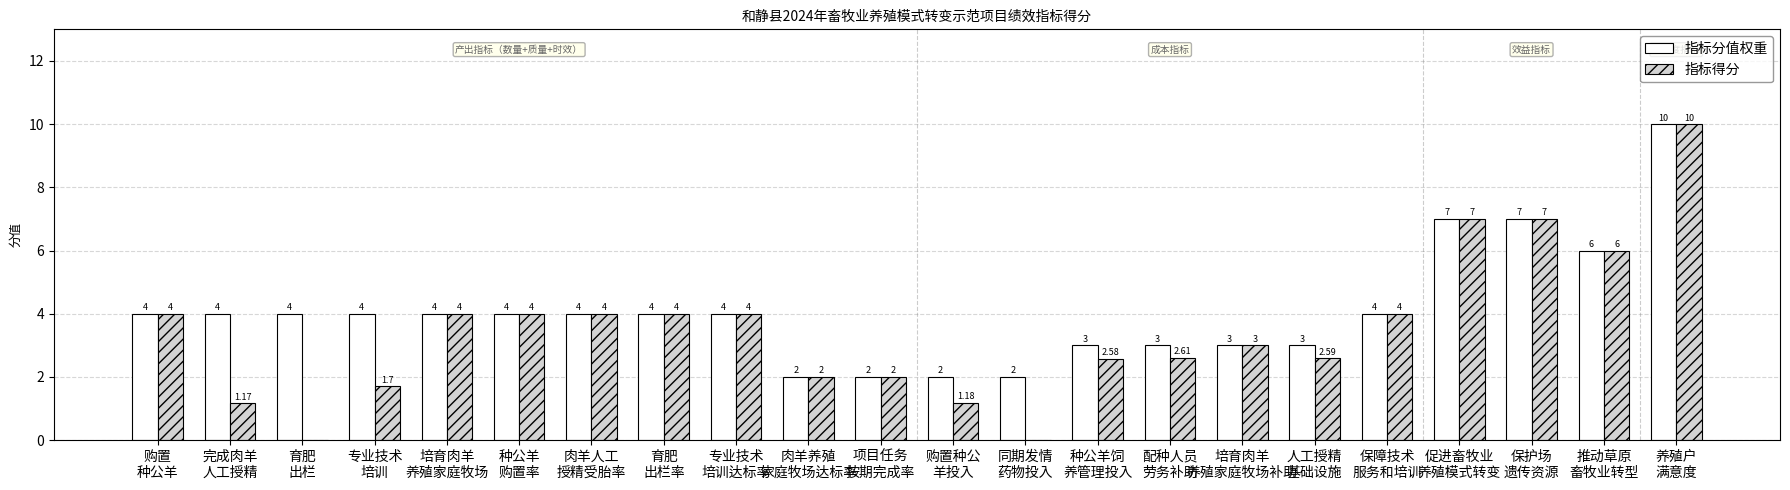

Does the chart contain stacked bars?

No